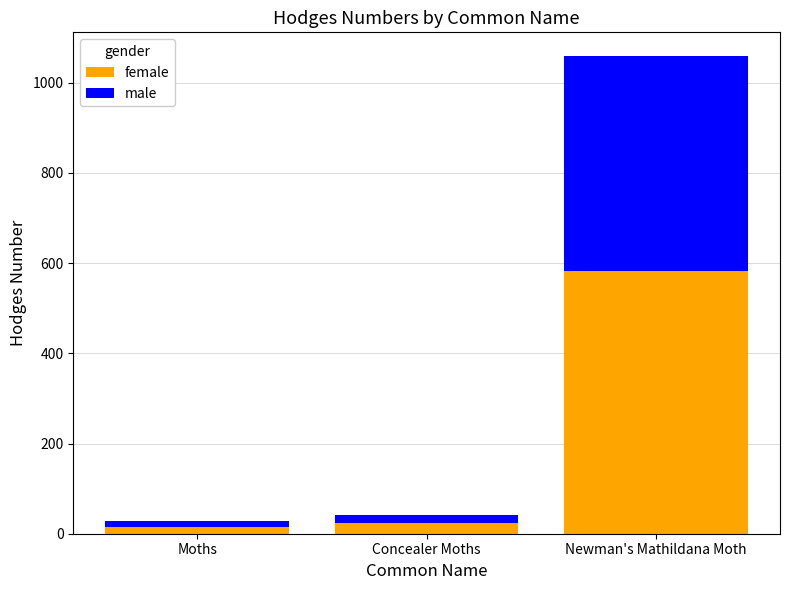

What are all the series names shown in the legend?

female, male